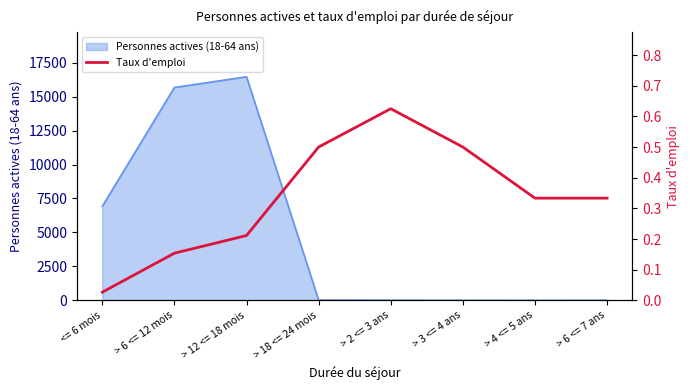

At which label does Personnes actives (18-64 ans) reach its peak?

> 12 <= 18 mois